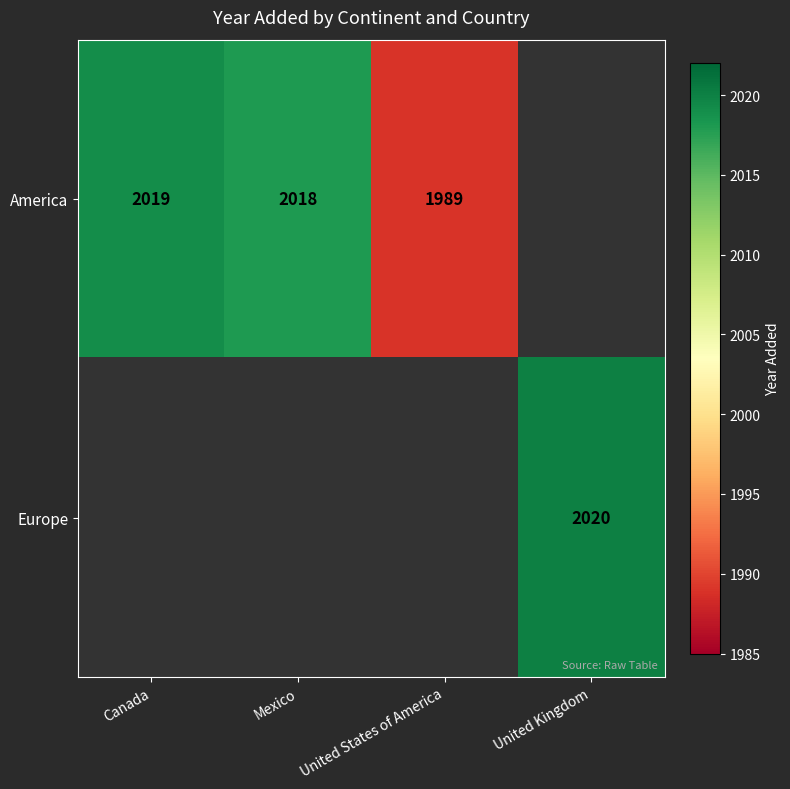

Is it true that America equals 3118.9 at Canada?

False